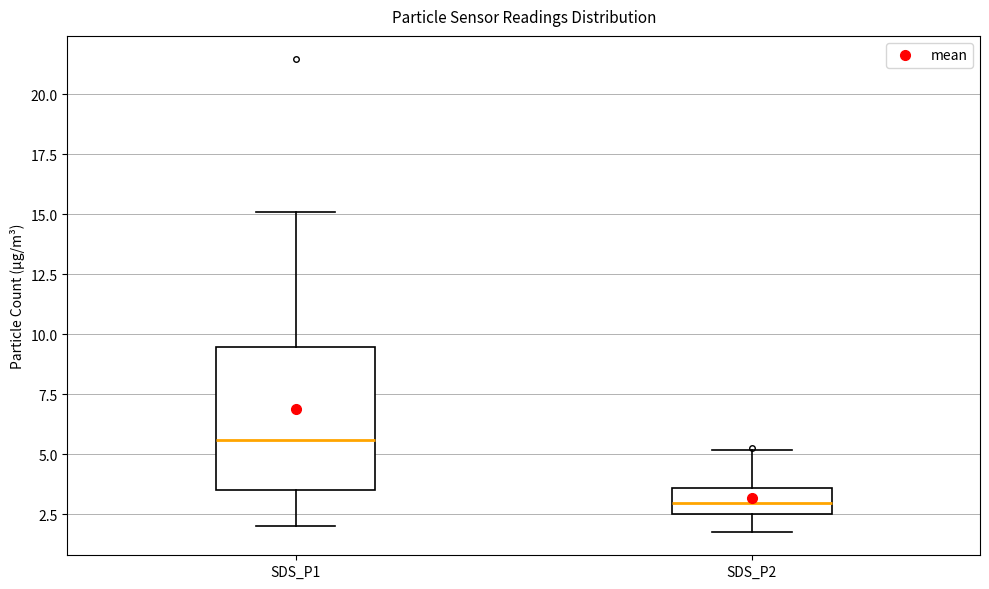

Where is the upper edge of the box for SDS_P1 on the y-axis? The values are not printed on the chart, so give them approximately, as read against the axis.

9.5